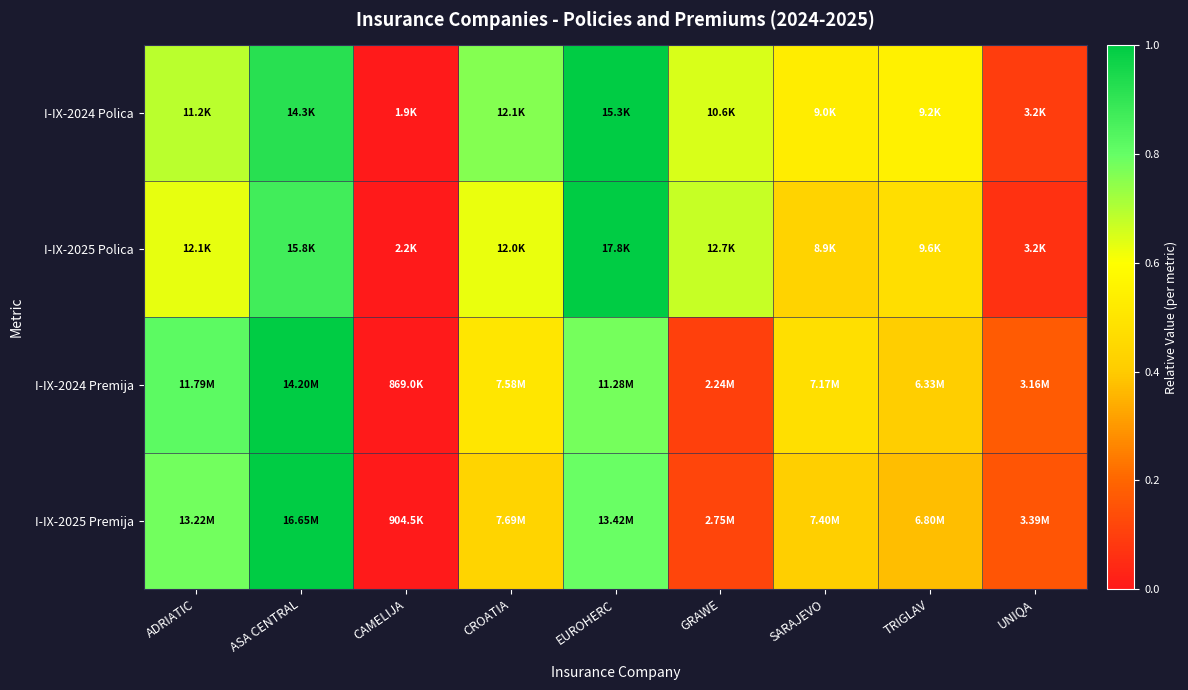

Reading left to right, transcribe all the data shown in this chart.

I-IX-2024 Polica: ADRIATIC=0.7	ASA CENTRAL=0.9	CAMELIJA=0.0	CROATIA=0.8	EUROHERC=1.0	GRAWE=0.7	SARAJEVO=0.5	TRIGLAV=0.5	UNIQA=0.1
I-IX-2025 Polica: ADRIATIC=0.6	ASA CENTRAL=0.9	CAMELIJA=0.0	CROATIA=0.6	EUROHERC=1.0	GRAWE=0.7	SARAJEVO=0.4	TRIGLAV=0.5	UNIQA=0.1
I-IX-2024 Premija: ADRIATIC=0.8	ASA CENTRAL=1.0	CAMELIJA=0.0	CROATIA=0.5	EUROHERC=0.8	GRAWE=0.1	SARAJEVO=0.5	TRIGLAV=0.4	UNIQA=0.2
I-IX-2025 Premija: ADRIATIC=0.8	ASA CENTRAL=1.0	CAMELIJA=0.0	CROATIA=0.4	EUROHERC=0.8	GRAWE=0.1	SARAJEVO=0.4	TRIGLAV=0.4	UNIQA=0.2